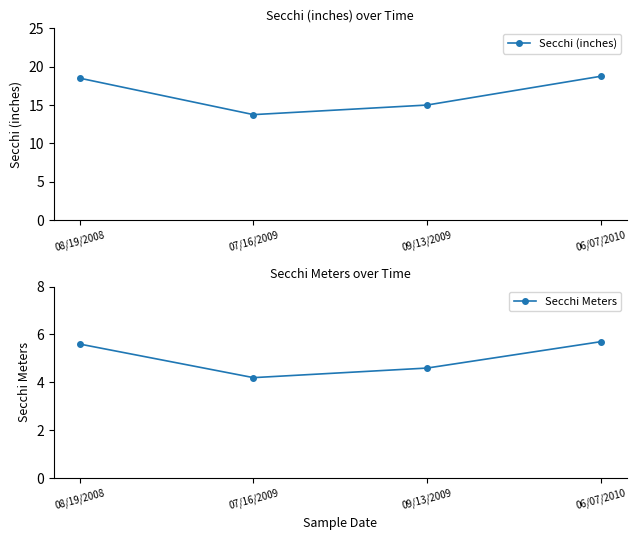

What is the total value across all series at 07/16/2009?

17.9